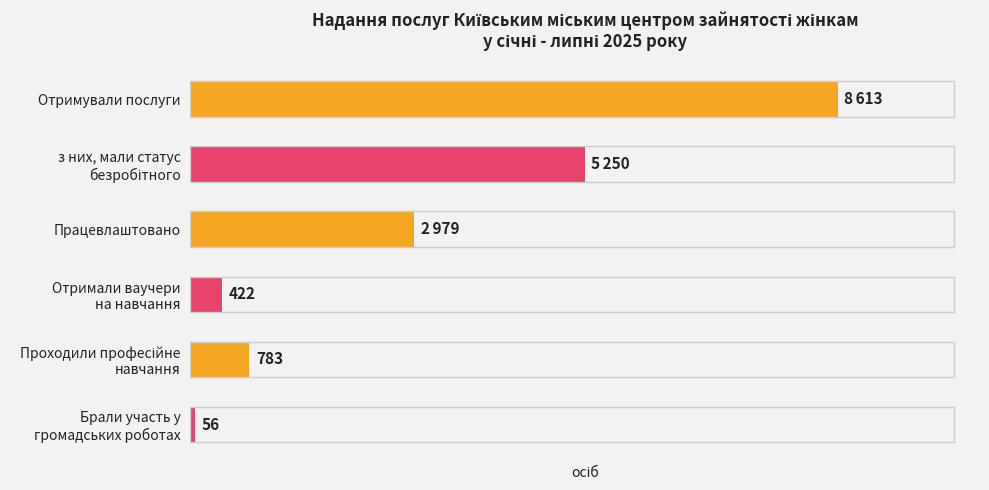

What is the label of the 3rd bar from the top?

Працевлаштовано